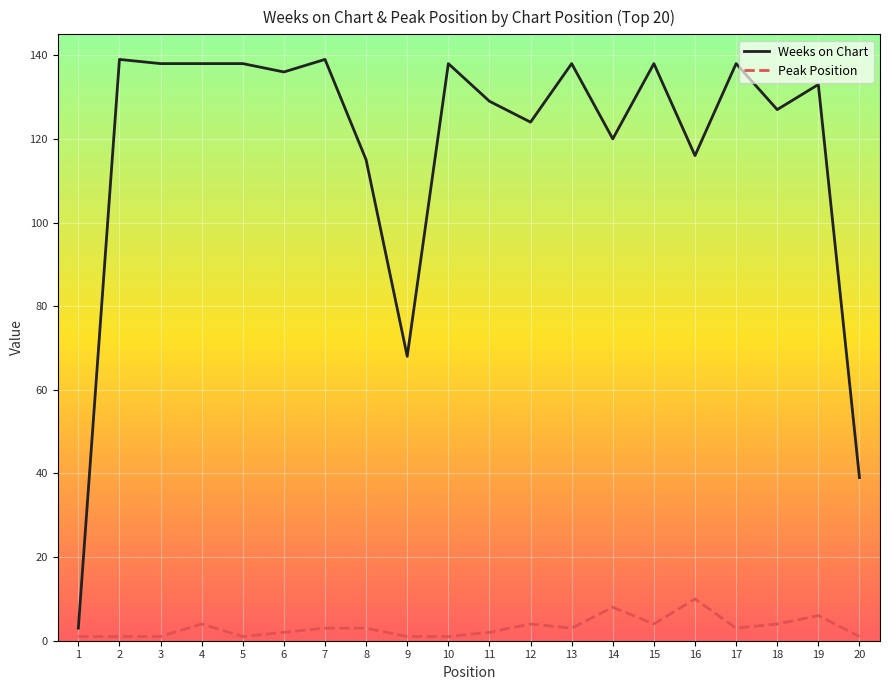

What is the difference between the highest and lowest values at 5?

137